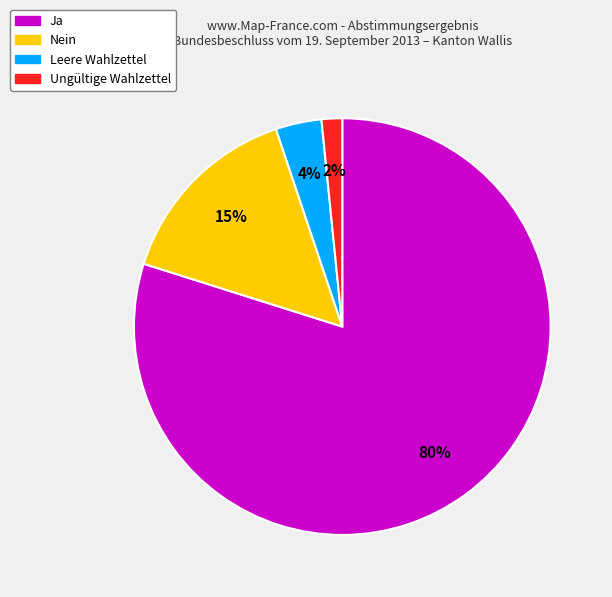

True or false: Ungültige Wahlzettel accounts for 2% of the total.

True